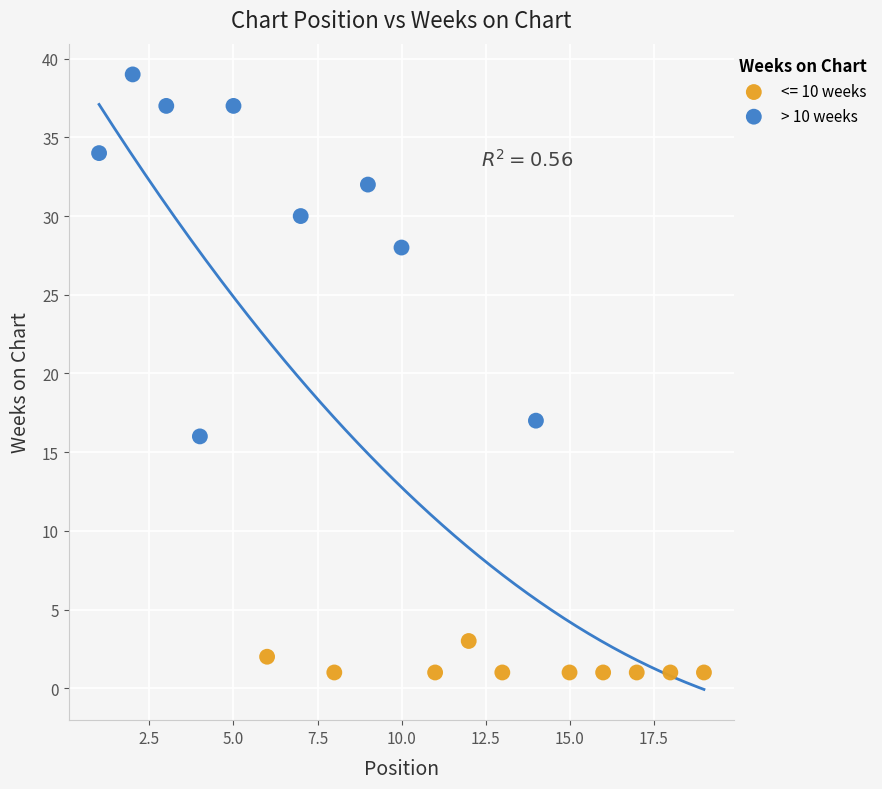

Which series contains the highest Y value?

> 10 weeks